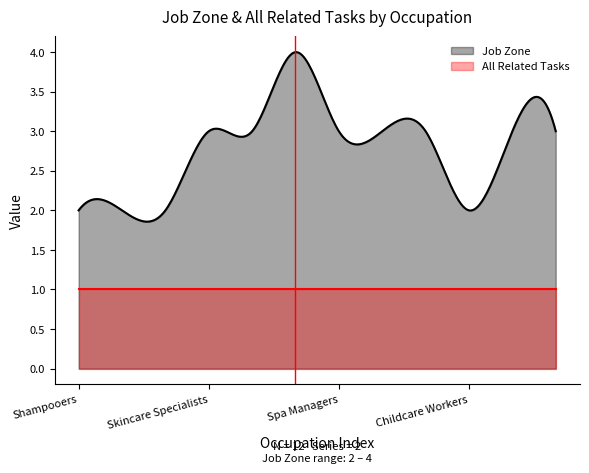

What is the maximum value shown in the chart?

4.0